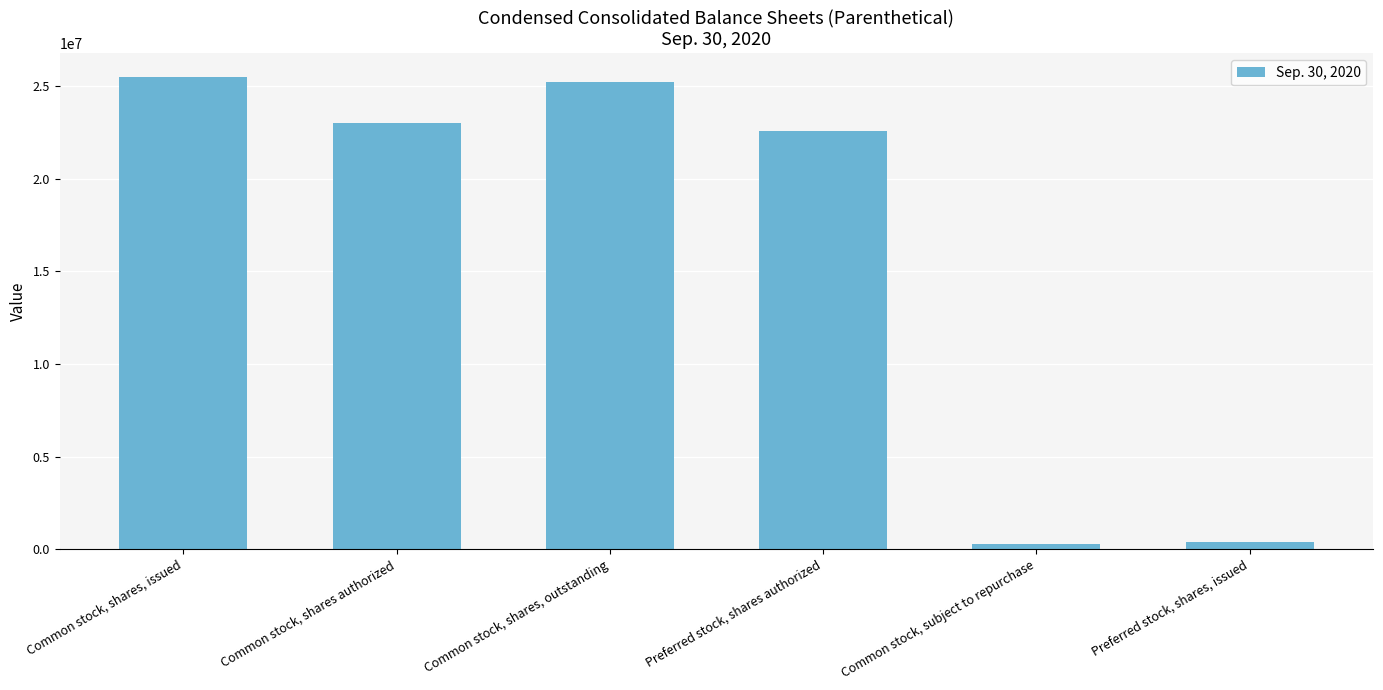

What is the approximate value at Preferred stock, shares, issued?

389649